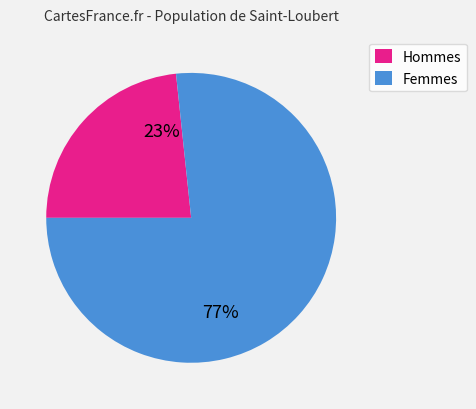

Does any single category account for the majority?

Yes